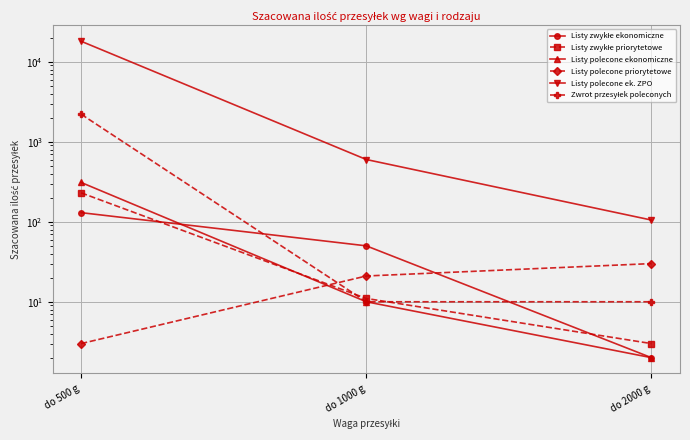

What is the sum of all Listy polecone ekonomiczne values?

322